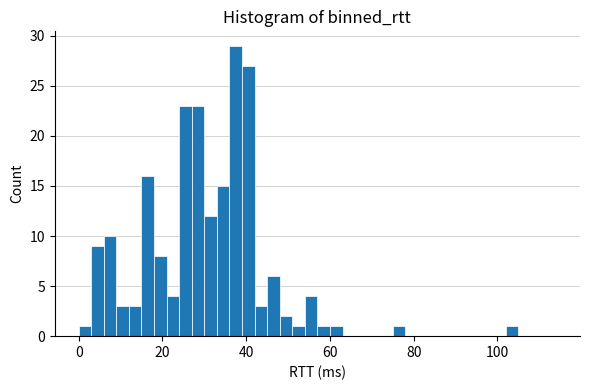

Around what value on the x-axis is the tallest bar? Give the approximate position of its centre, as read against the axis.

38